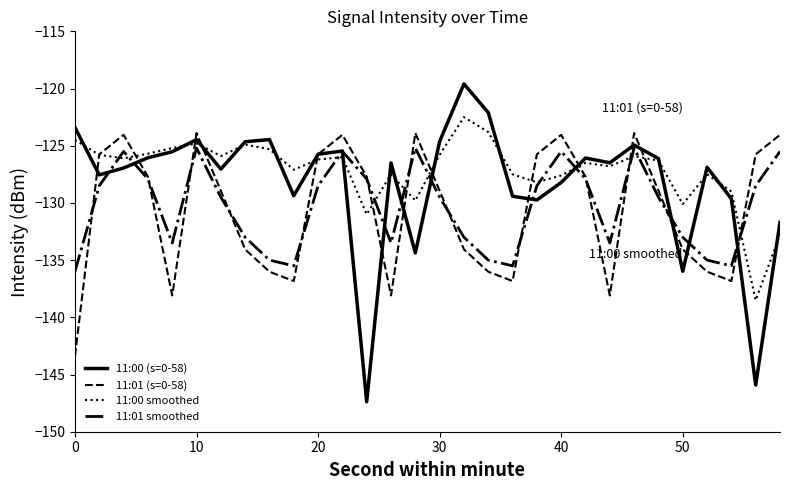

What is the average value of the 11:01 (s=0-58) series?

-130.6